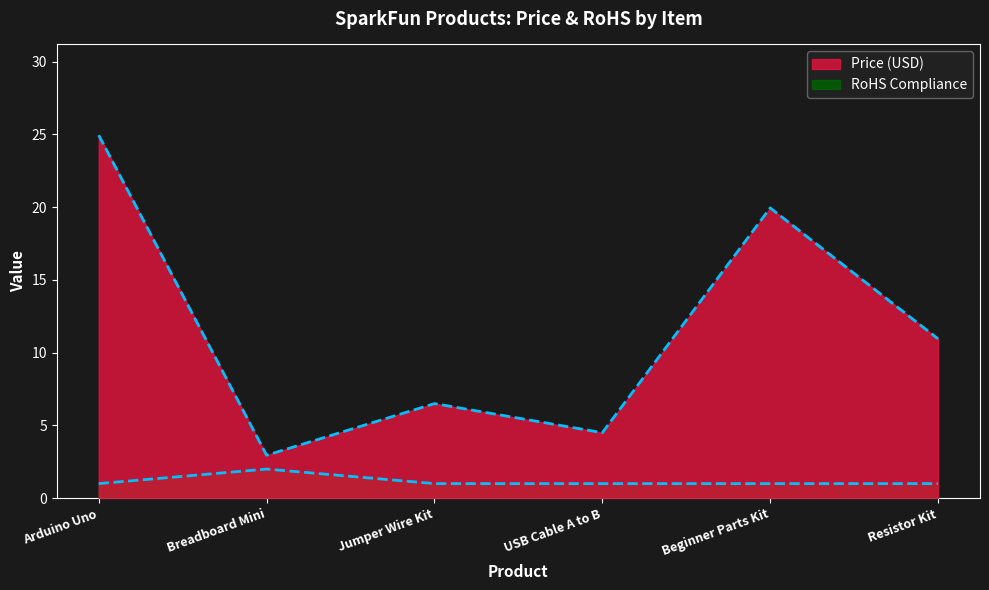

Does the chart display data point markers on the line(s)?

No